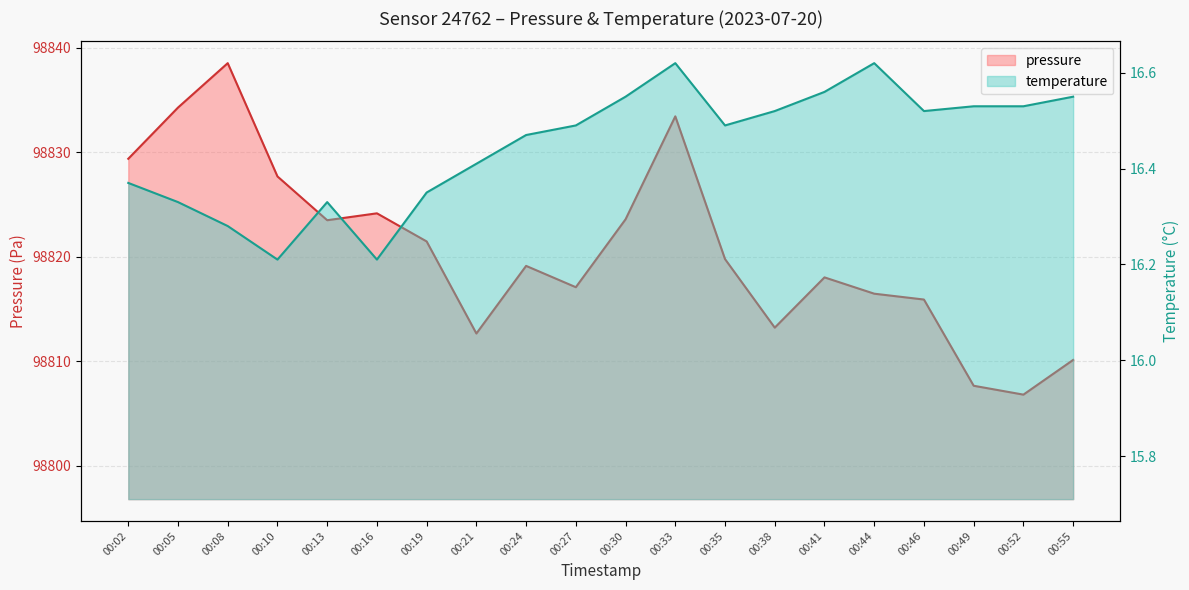

At which label is temperature closest to 16?

00:10